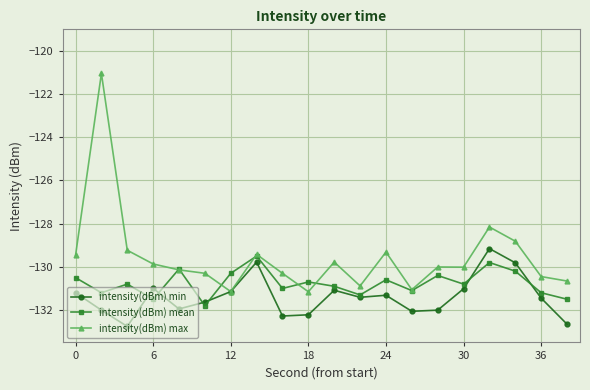

What is the minimum value shown in the chart?

-132.8